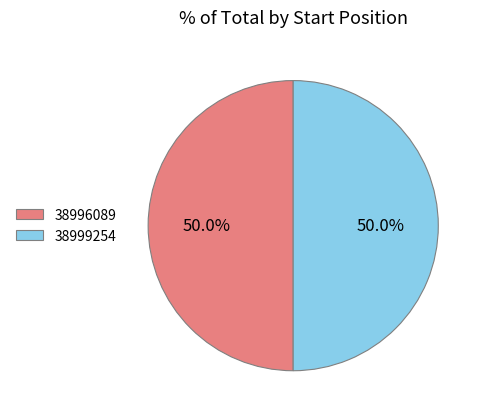

What is the ratio of the value at 38996089 to the value at 38999254?

1.0